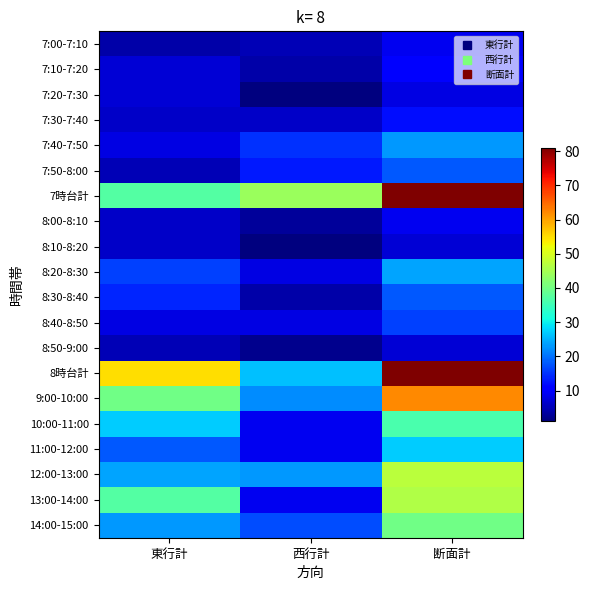

Which category has the lowest value across all series?

西行計